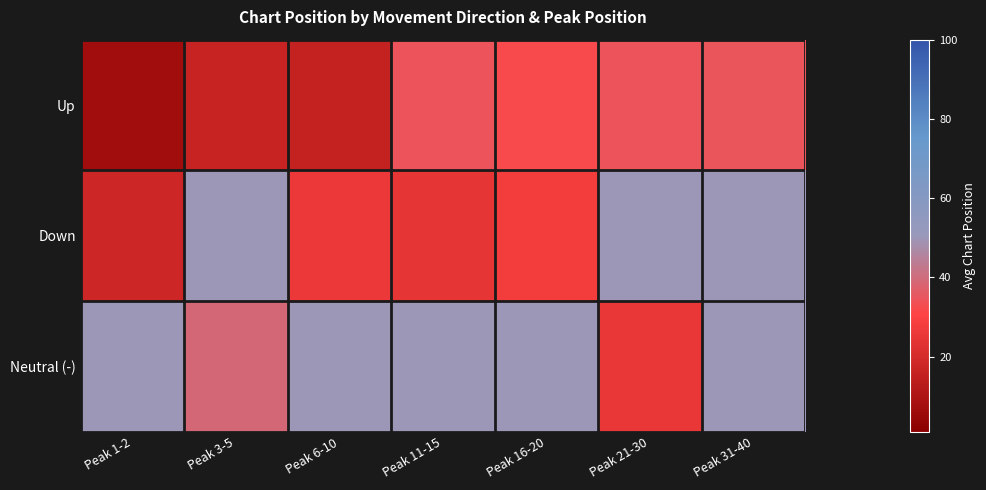

Between Peak 6-10 and Peak 16-20, which is larger?

Peak 16-20